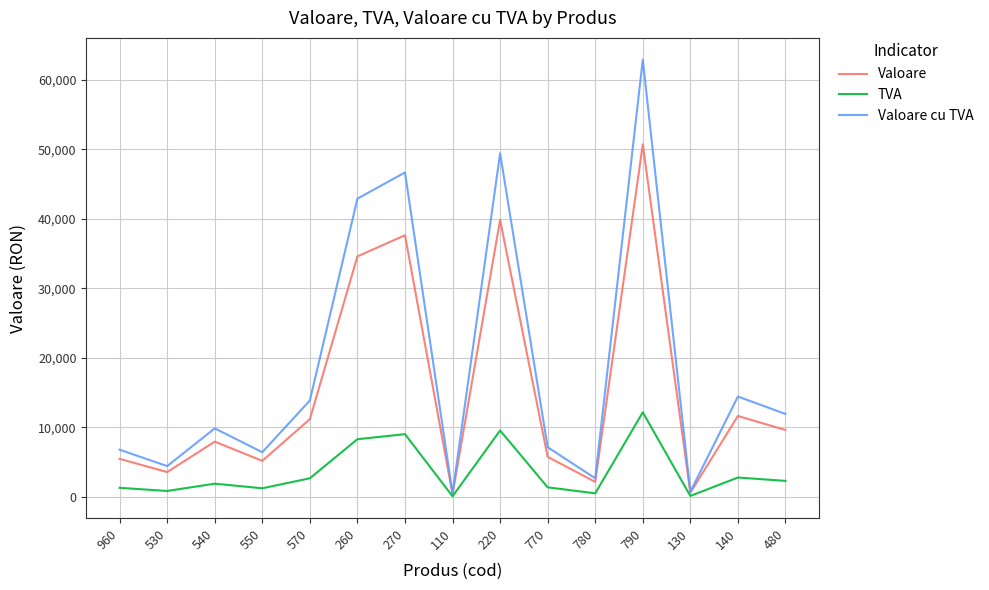

At which category is the sum across all series the highest?

790